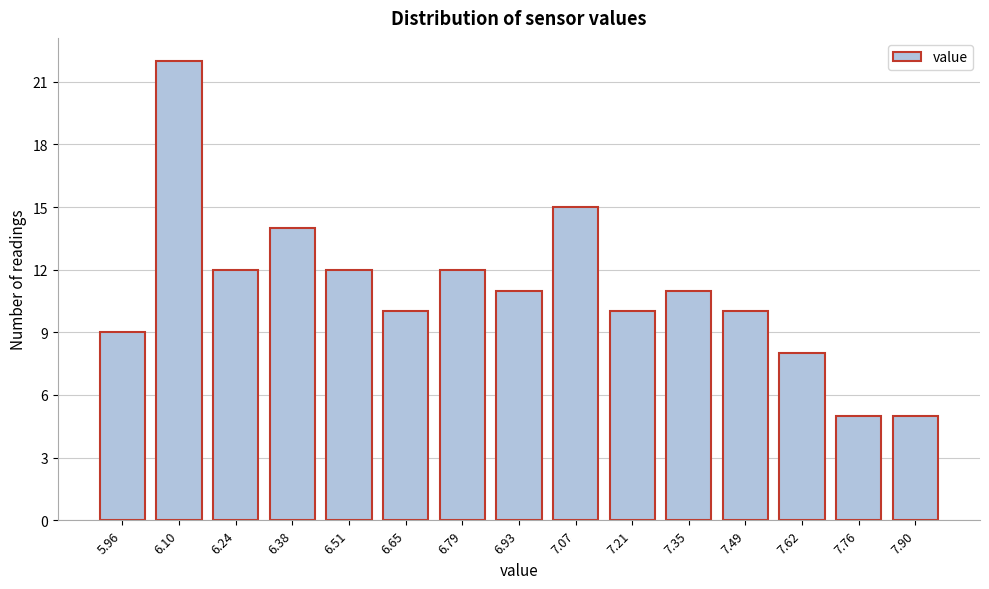

Reading right to left, transcribe all the data shown in this chart.

5	5	8	10	11	10	15	11	12	10	12	14	12	22	9